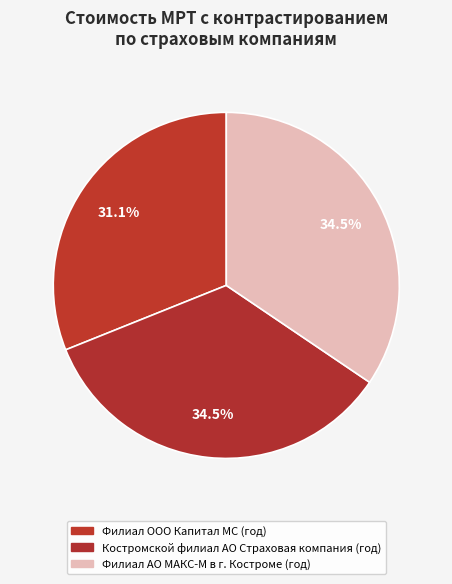

How many slices are in this pie chart?

3